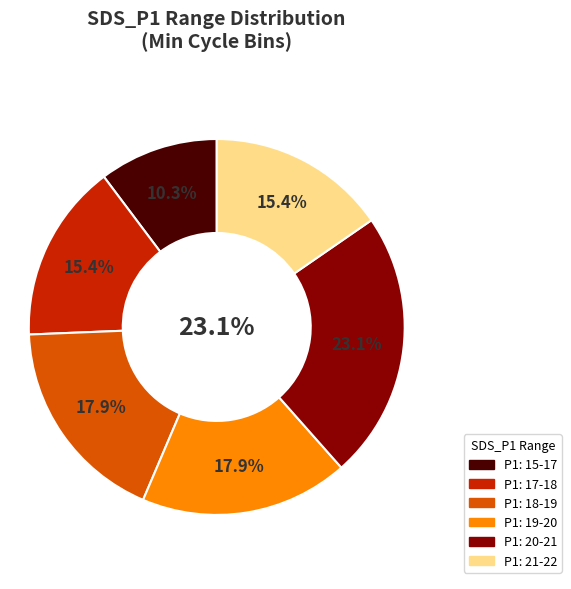

Which series has the largest range (max minus min)?

SDS_P1